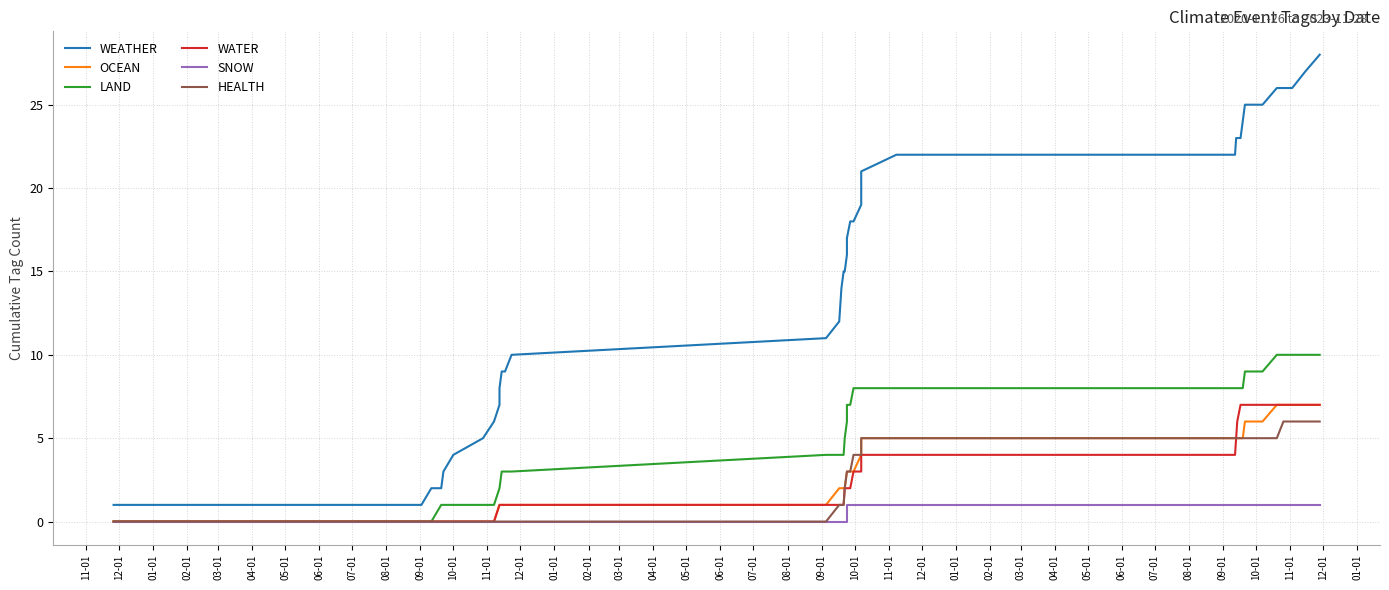

True or false: WATER has more than 2 points higher than both neighbors.

False